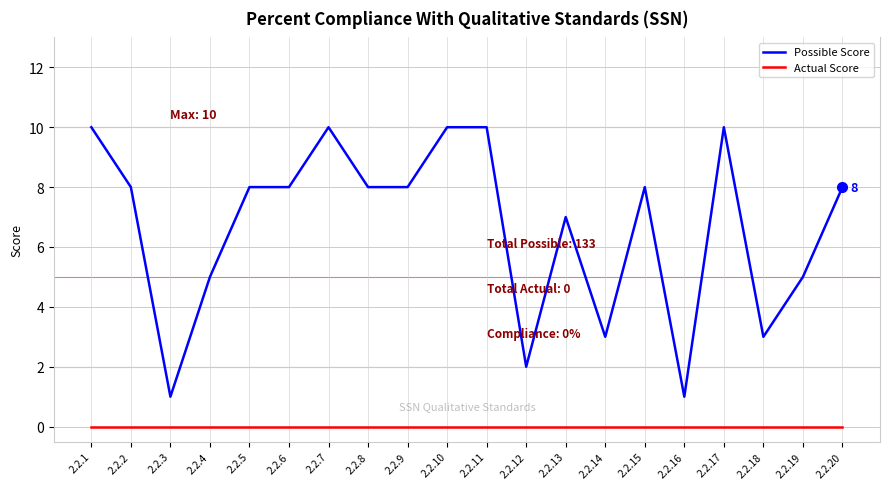

True or false: Actual Score and Possible Score cross at least once.

False